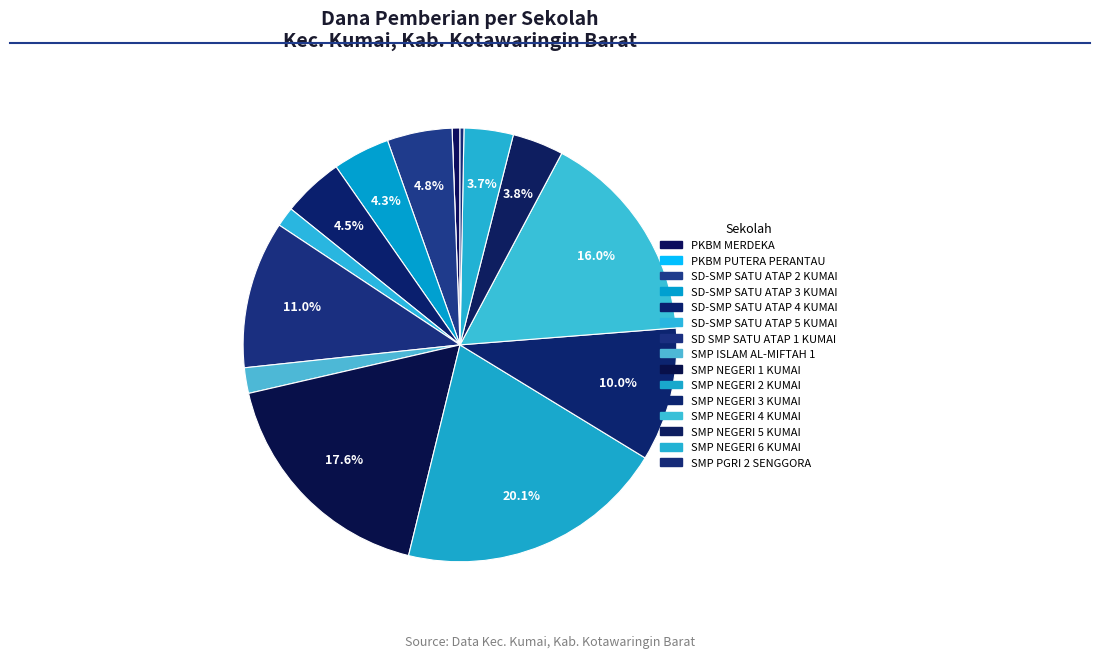

How many segments does this pie chart have?

15